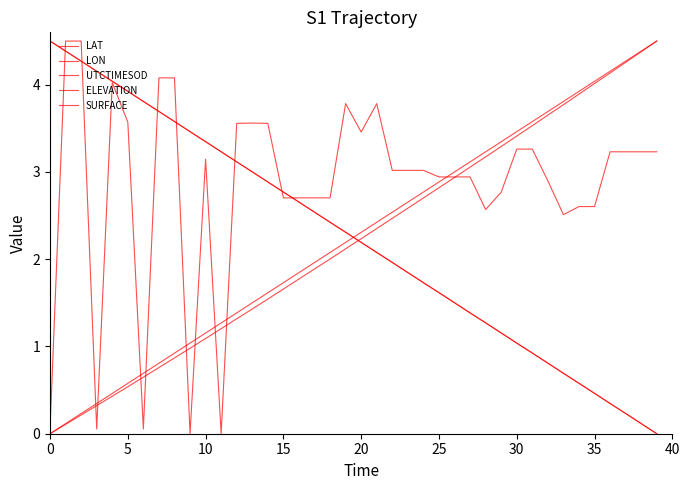

Reading left to right, extract all data points from this chart.

LAT: 4.5	4.4	4.3	4.2	4.0	3.9	3.8	3.7	3.6	3.5	3.3	3.2	3.1	3.0	2.9	2.8	2.7	2.5	2.4	2.3	2.2	2.1	2.0	1.8	1.7	1.6	1.5	1.4	1.3	1.2	1.0	0.9	0.8	0.7	0.6	0.5	0.3	0.2	0.1	0.0
LON: 4.5	4.4	4.3	4.2	4.0	3.9	3.8	3.7	3.6	3.5	3.3	3.2	3.1	3.0	2.9	2.8	2.7	2.5	2.4	2.3	2.2	2.1	2.0	1.8	1.7	1.6	1.5	1.4	1.3	1.2	1.0	0.9	0.8	0.7	0.6	0.5	0.3	0.2	0.1	0.0
UTCTIMESOD: 0.0	0.1	0.2	0.3	0.5	0.6	0.7	0.8	0.9	1.0	1.2	1.3	1.4	1.5	1.6	1.7	1.8	2.0	2.1	2.2	2.3	2.4	2.5	2.7	2.8	2.9	3.0	3.1	3.2	3.3	3.5	3.6	3.7	3.8	3.9	4.0	4.2	4.3	4.4	4.5
ELEVATION: 0.0	0.1	0.2	0.3	0.4	0.5	0.6	0.8	0.9	1.0	1.1	1.2	1.3	1.4	1.5	1.7	1.8	1.9	2.0	2.1	2.2	2.4	2.5	2.6	2.7	2.8	2.9	3.1	3.2	3.3	3.4	3.5	3.7	3.8	3.9	4.0	4.1	4.3	4.4	4.5
SURFACE: 0.1	4.5	4.5	0.1	4.0	3.6	0.1	4.1	4.1	0.0	3.1	0.0	3.6	3.6	3.6	2.7	2.7	2.7	2.7	3.8	3.5	3.8	3.0	3.0	3.0	2.9	2.9	2.9	2.6	2.8	3.3	3.3	2.9	2.5	2.6	2.6	3.2	3.2	3.2	3.2